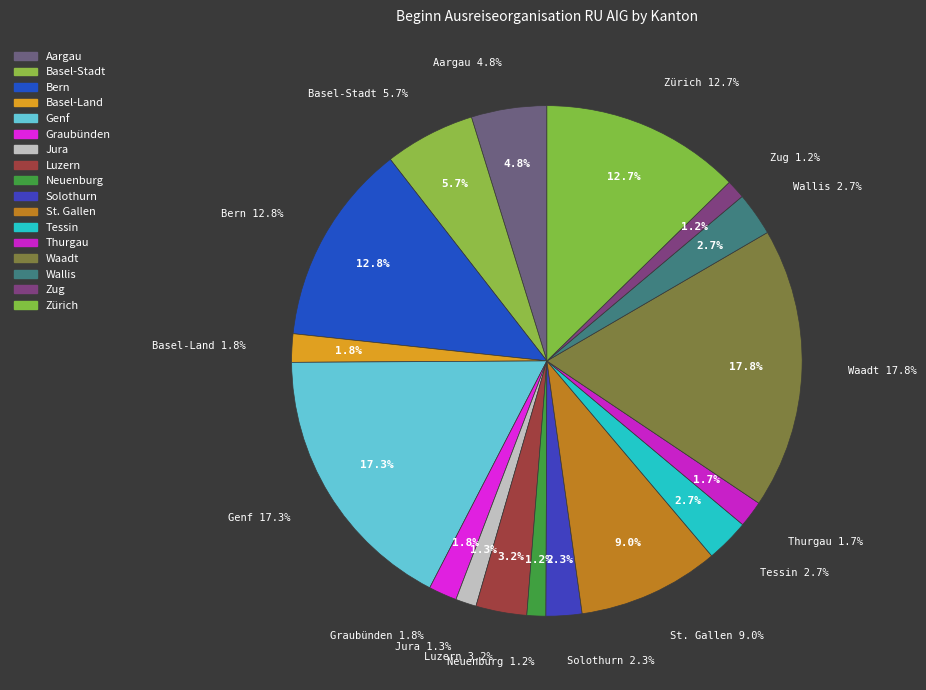

The Wallis slice represents 14% of the pie. True or false?

False